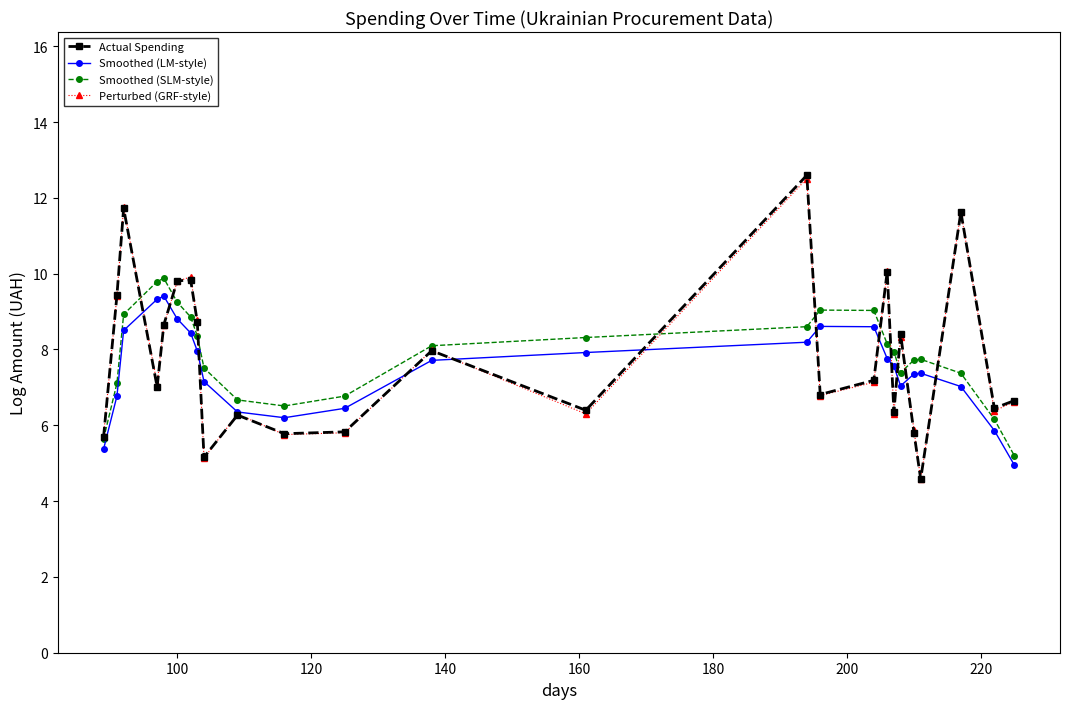

Which series has the widest spread of values?

Actual Spending